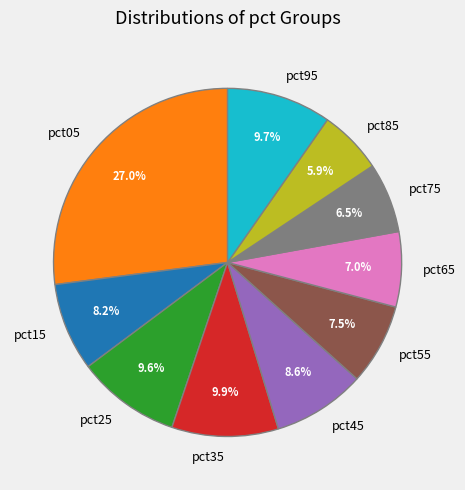

Does any single category account for the majority?

No